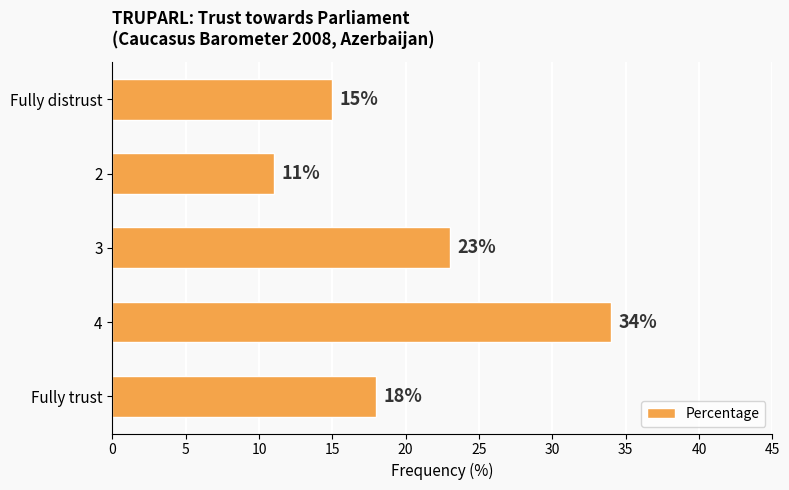

Reading bottom to top, transcribe all the data shown in this chart.

Fully trust=18	4=34	3=23	2=11	Fully distrust=15